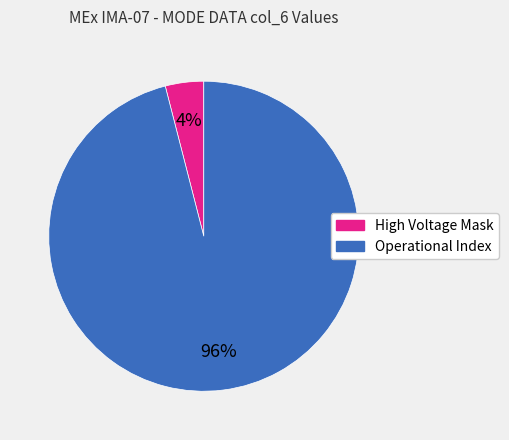

Is there a majority slice in this chart?

Yes